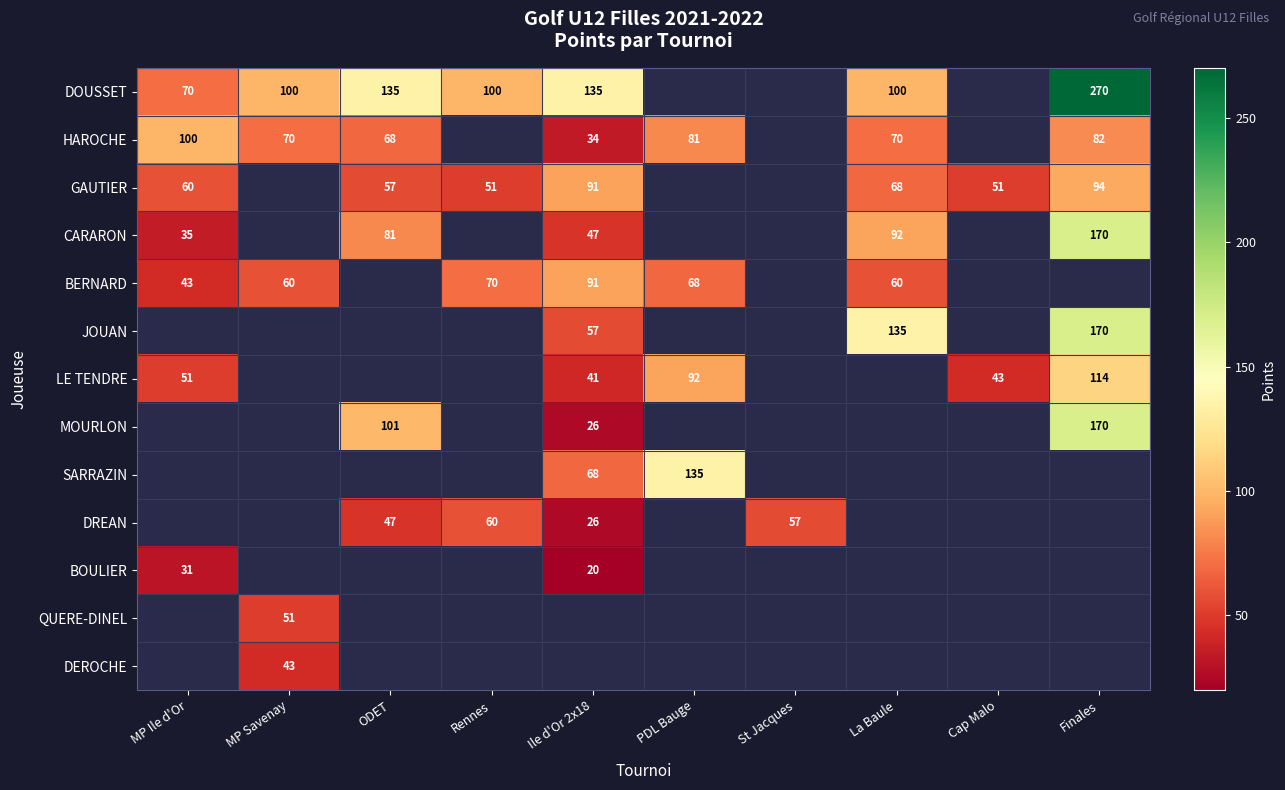

Is it true that QUERE-DINEL equals 51 at MP Savenay?

True